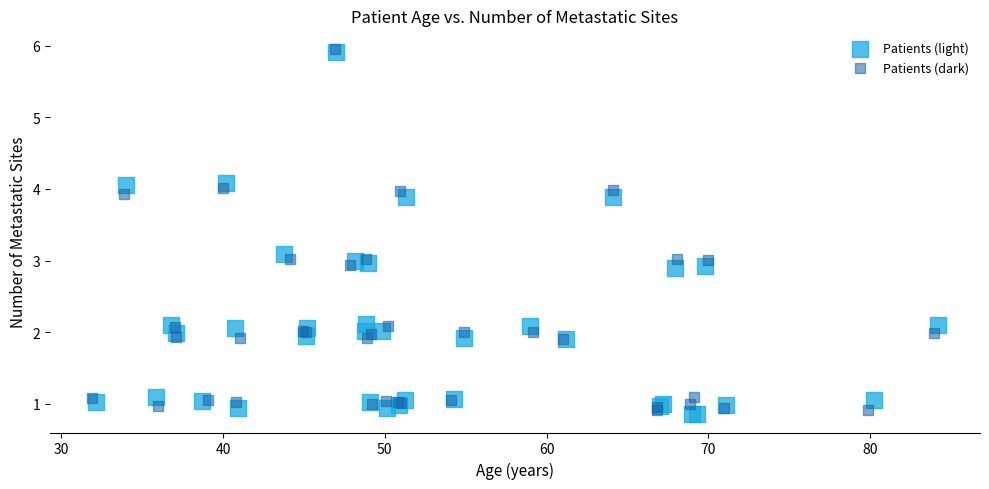

What are all the series names shown in the legend?

Patients (light), Patients (dark)